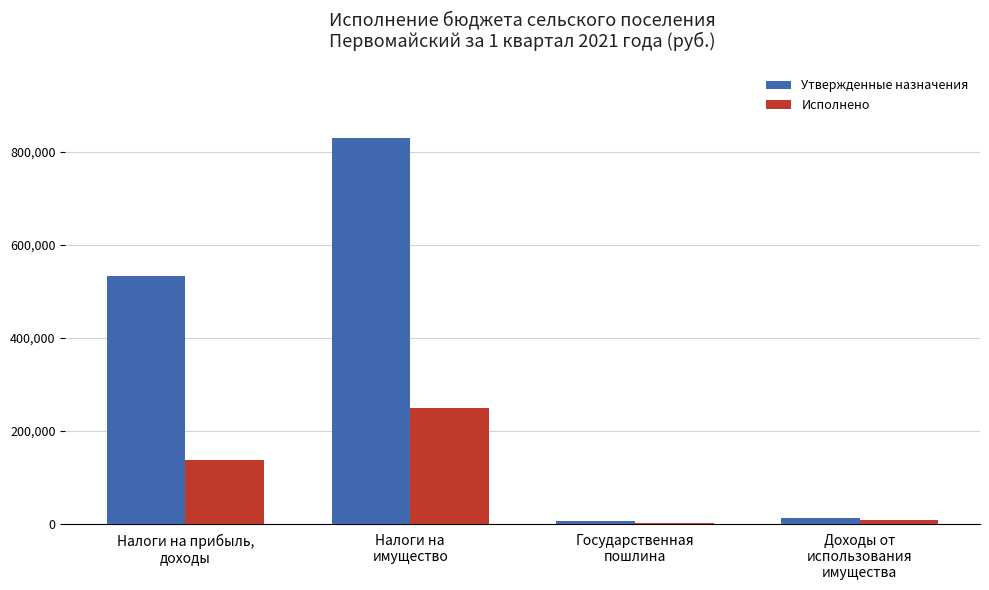

What are all the series names shown in the legend?

Утвержденные назначения, Исполнено